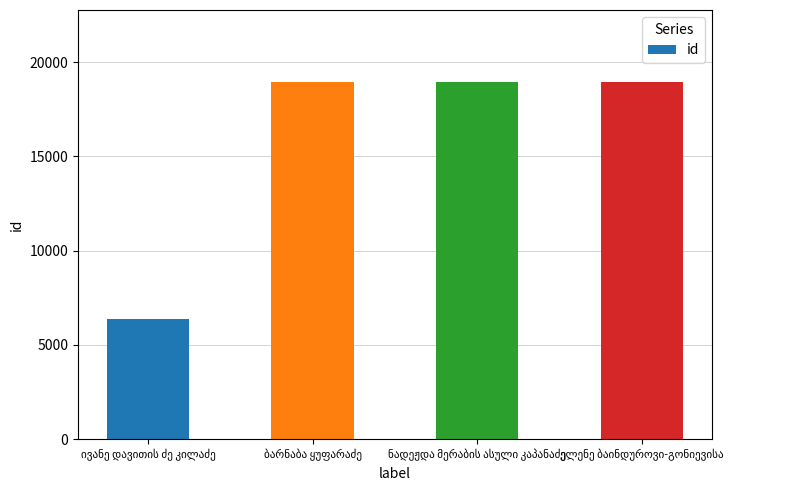

What is the difference between the maximum and minimum values?

12607